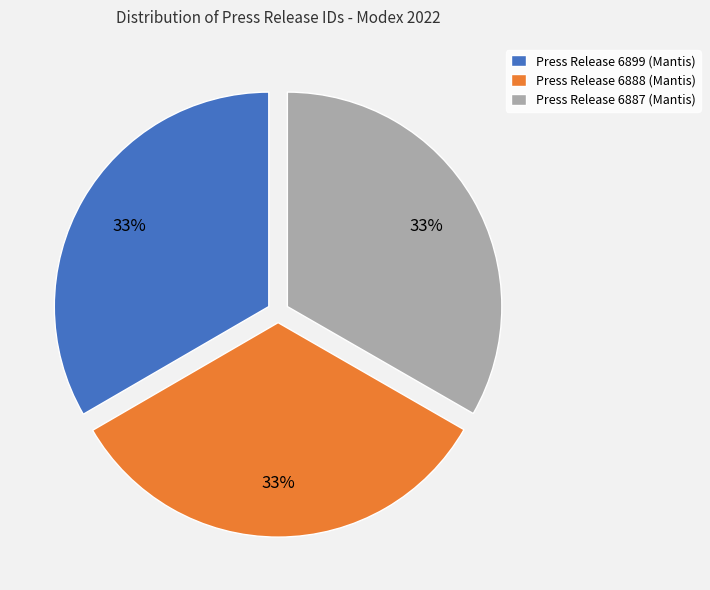

Is Press Release 6899 (Mantis) the majority of the pie?

No